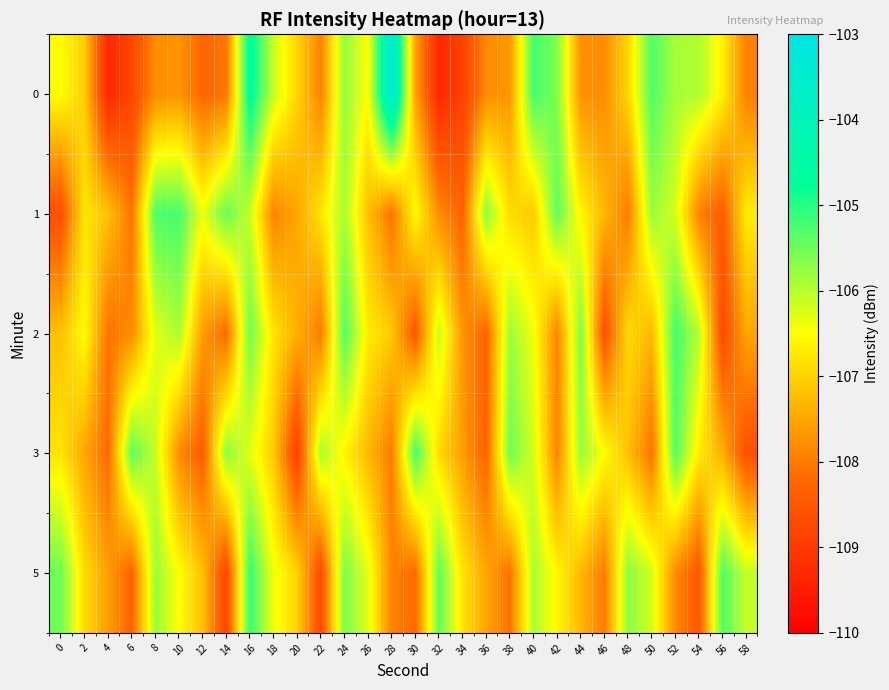

What is the spread (max minus min) of values at 44?

2.1